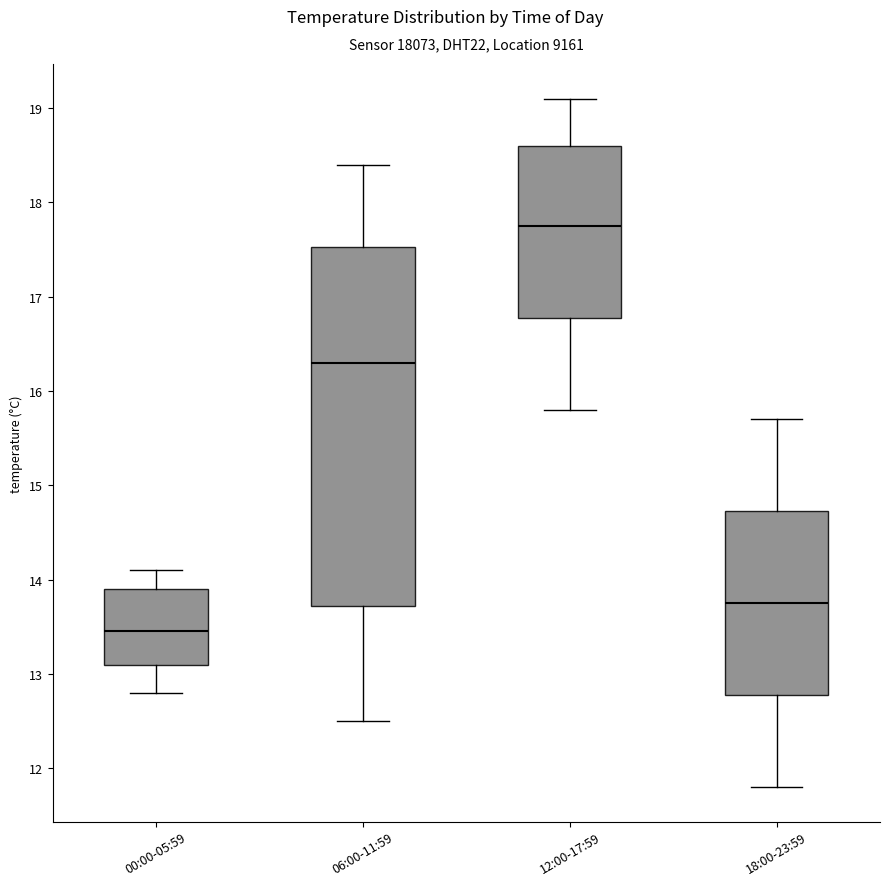

Which box is the tallest, from its lower edge to its upper edge?

06:00-11:59